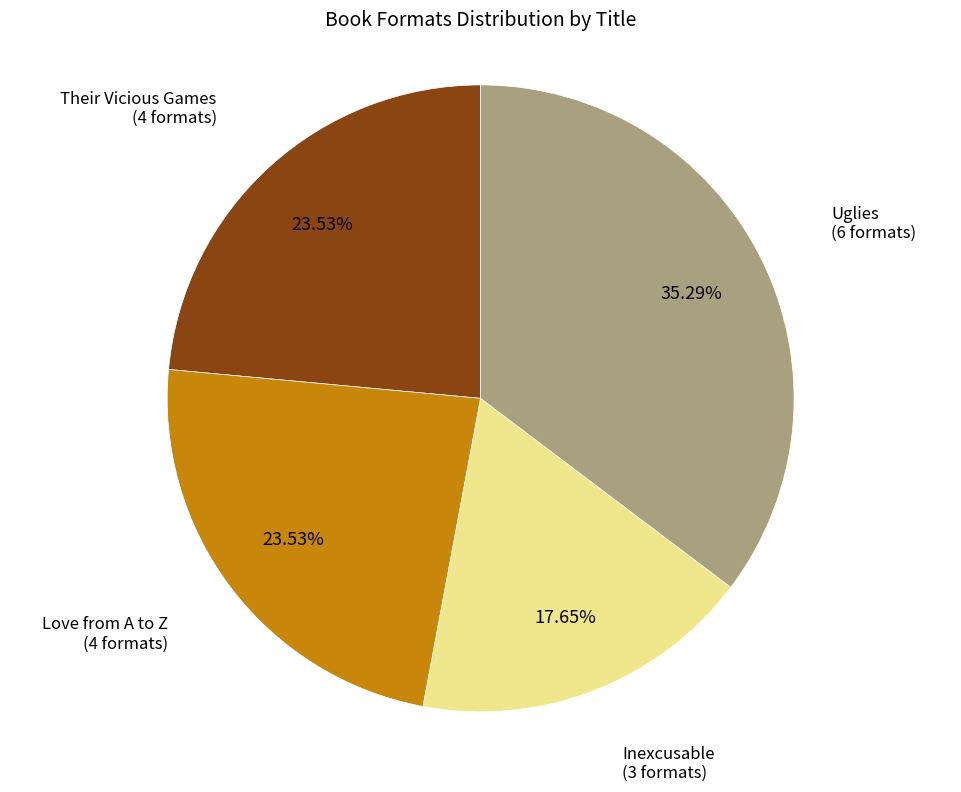

How many slices are in this pie chart?

4